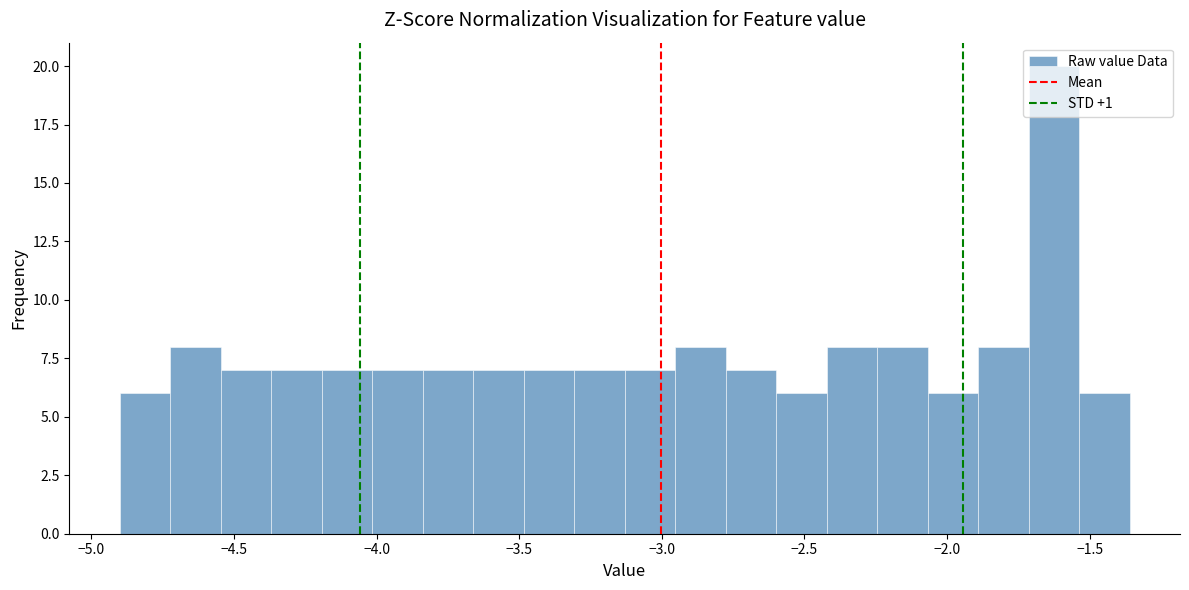

Around what value on the x-axis is the tallest bar? Give the approximate position of its centre, as read against the axis.

-1.65